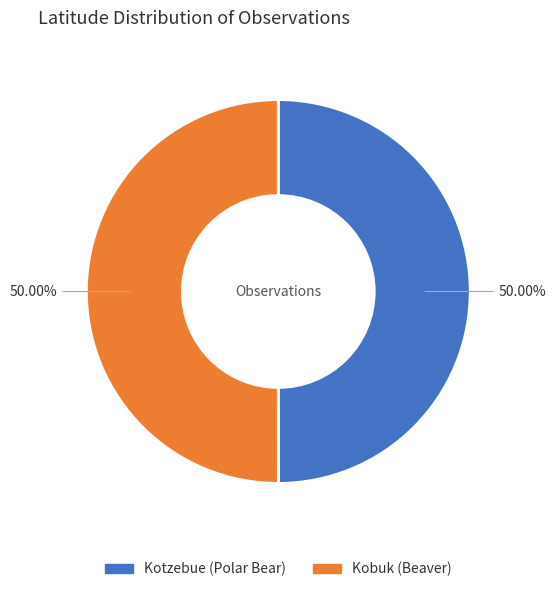

Count the number of slices in the pie.

2